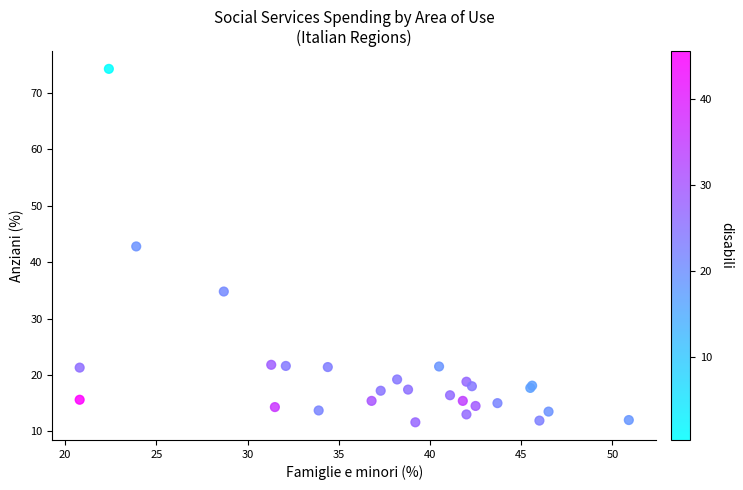

What Y value in the scatter plot is closest to 42?

42.8